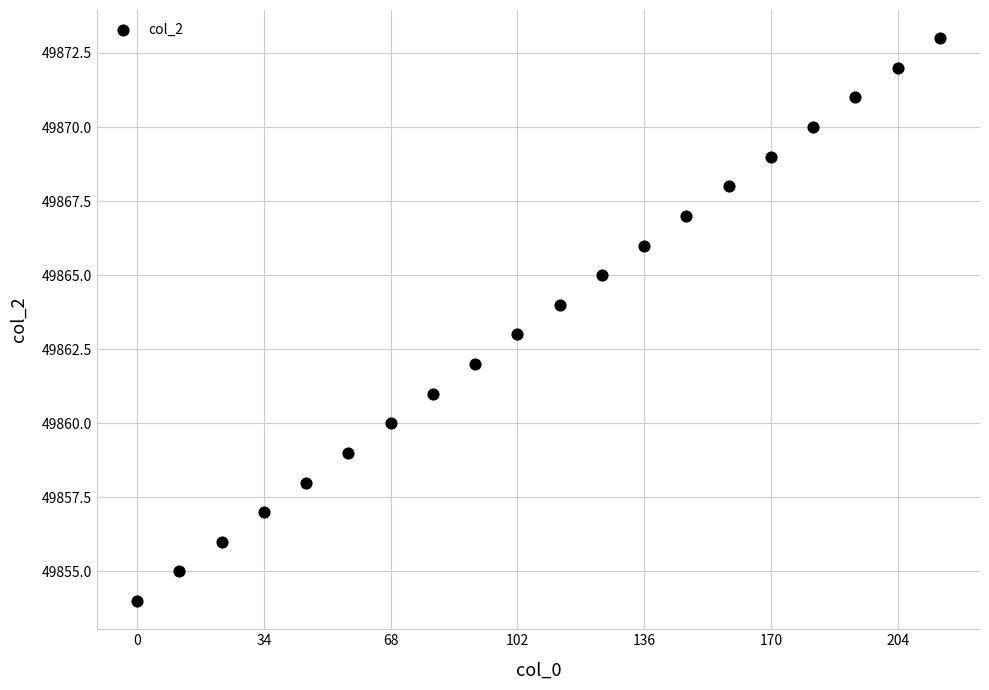

What is the range of Y values (max minus min)?

19